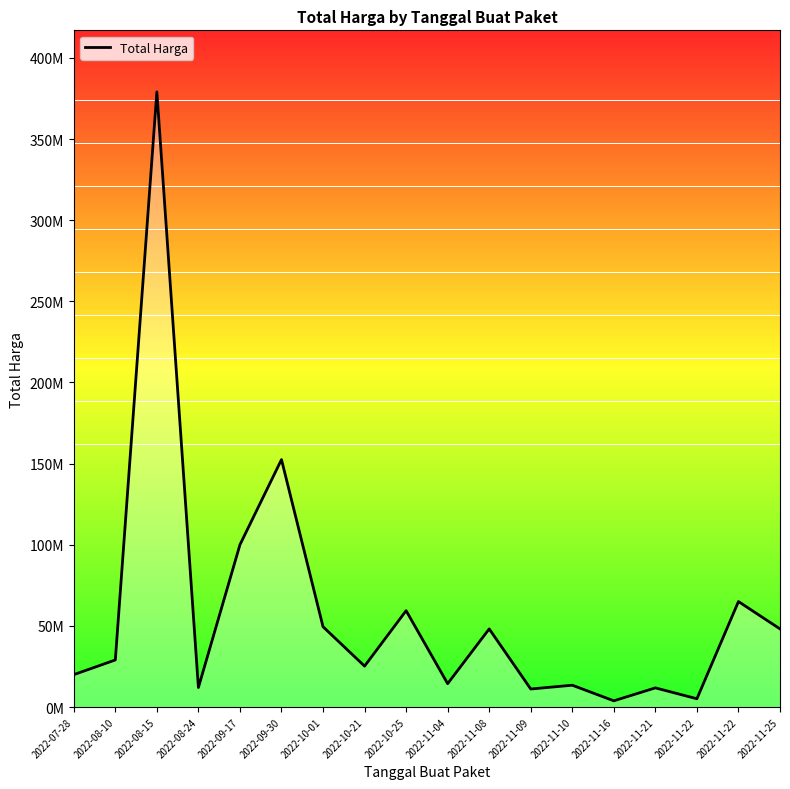

Does the chart have visible grid lines?

No